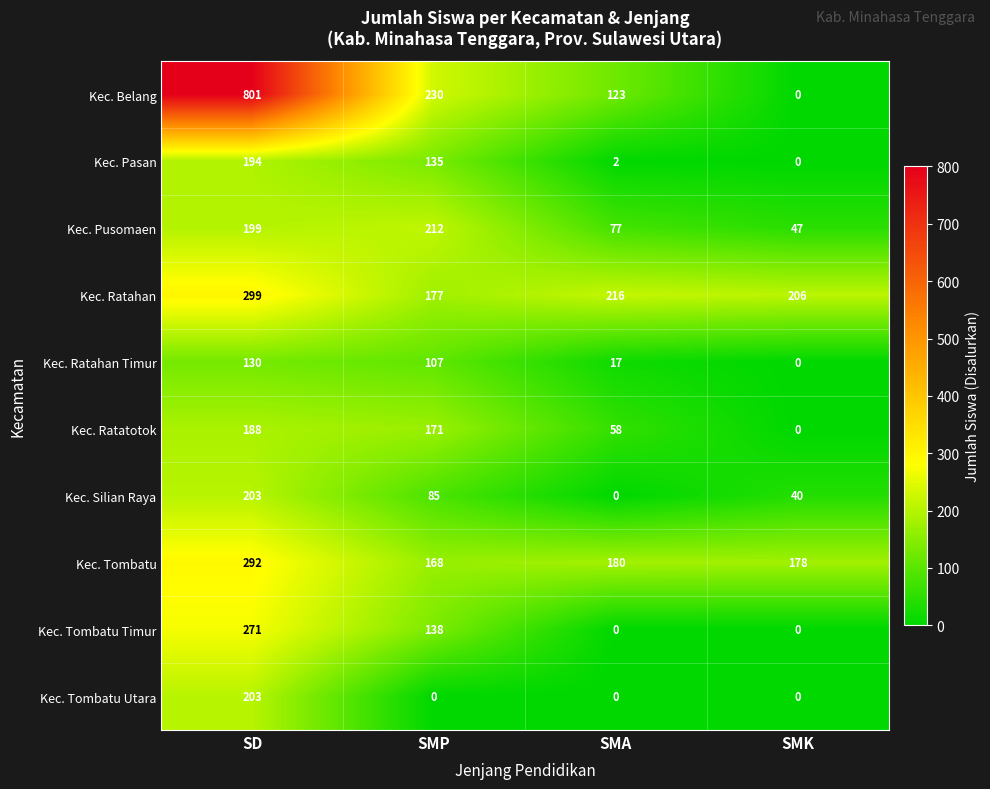

The value of Kec. Tombatu Timur at SMK is 100. True or false?

False